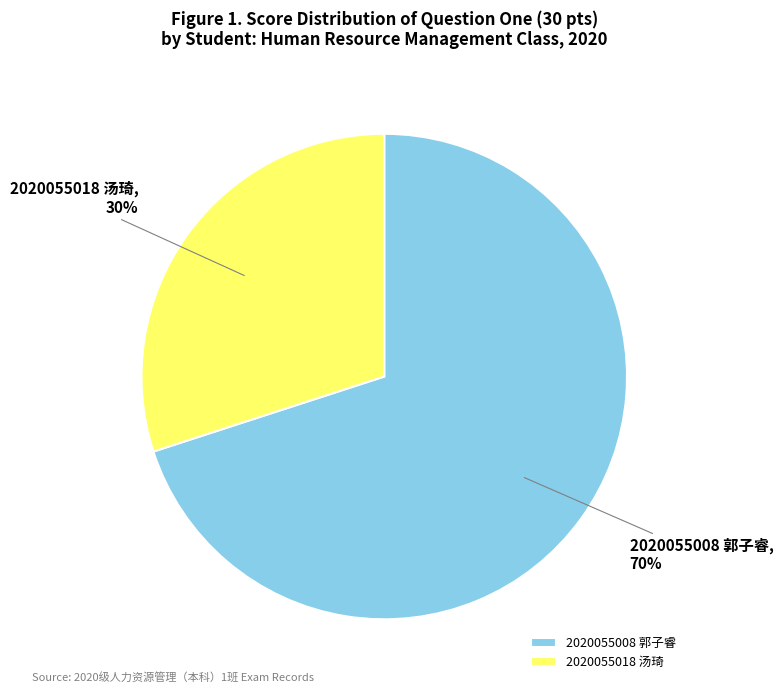

What is the ratio of the value at 2020055008 郭子睿 to the value at 2020055018 汤琦?

2.3